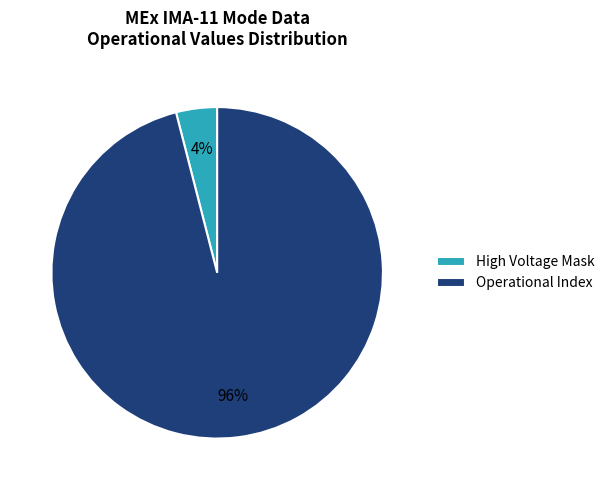

What is the largest slice in the pie chart?

Operational Index